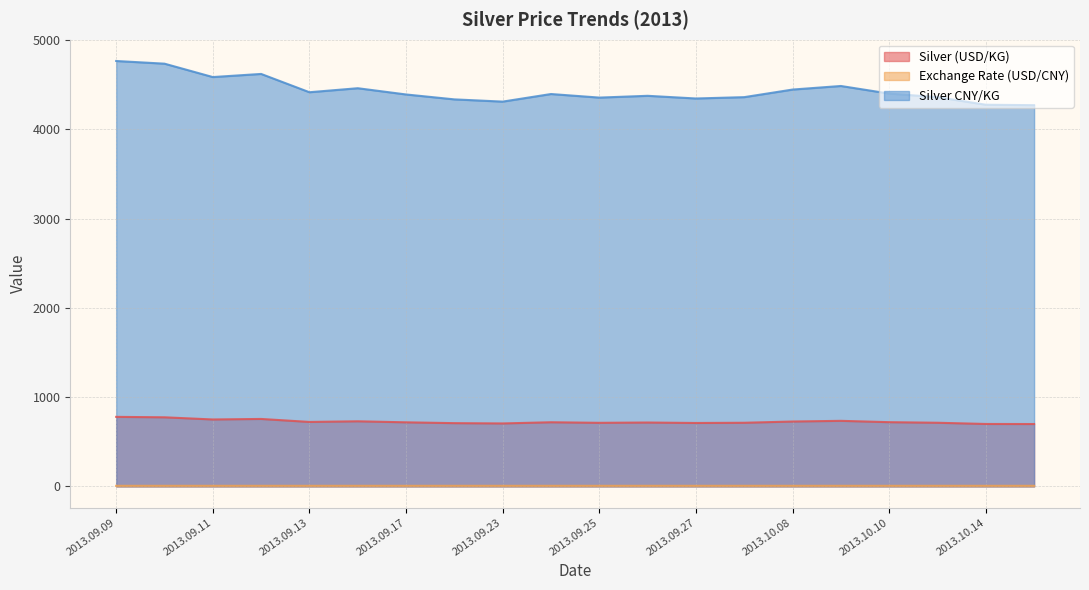

Where is the first local maximum for Silver CNY/KG?

2013.09.12